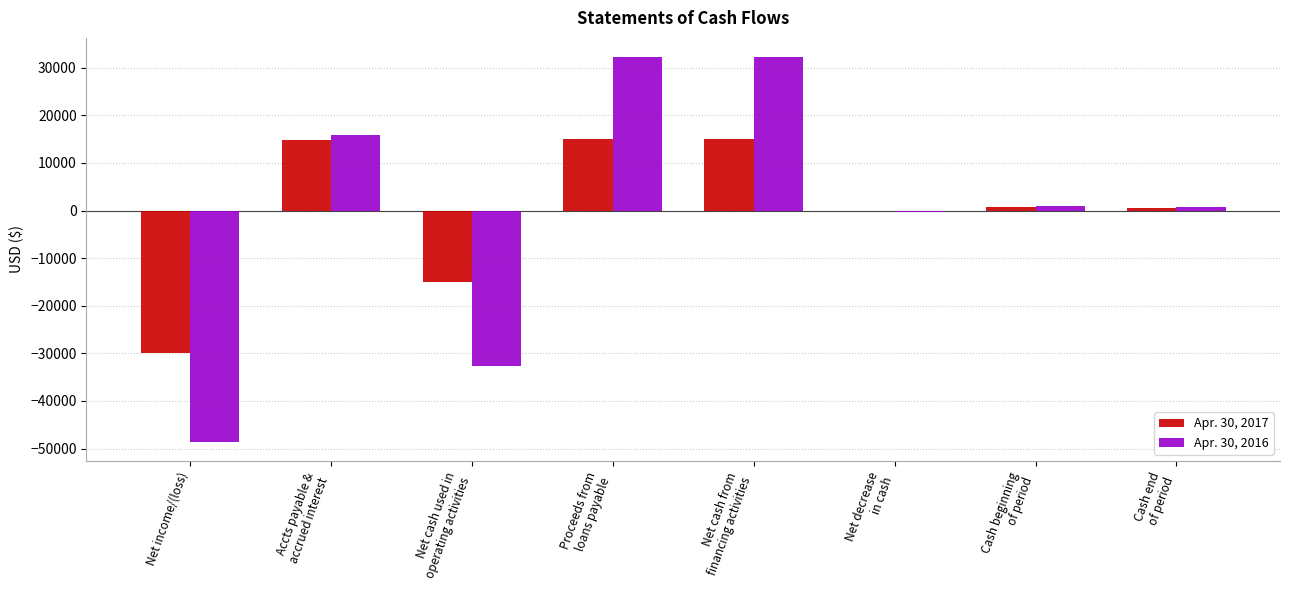

What is the greatest value displayed?

32225